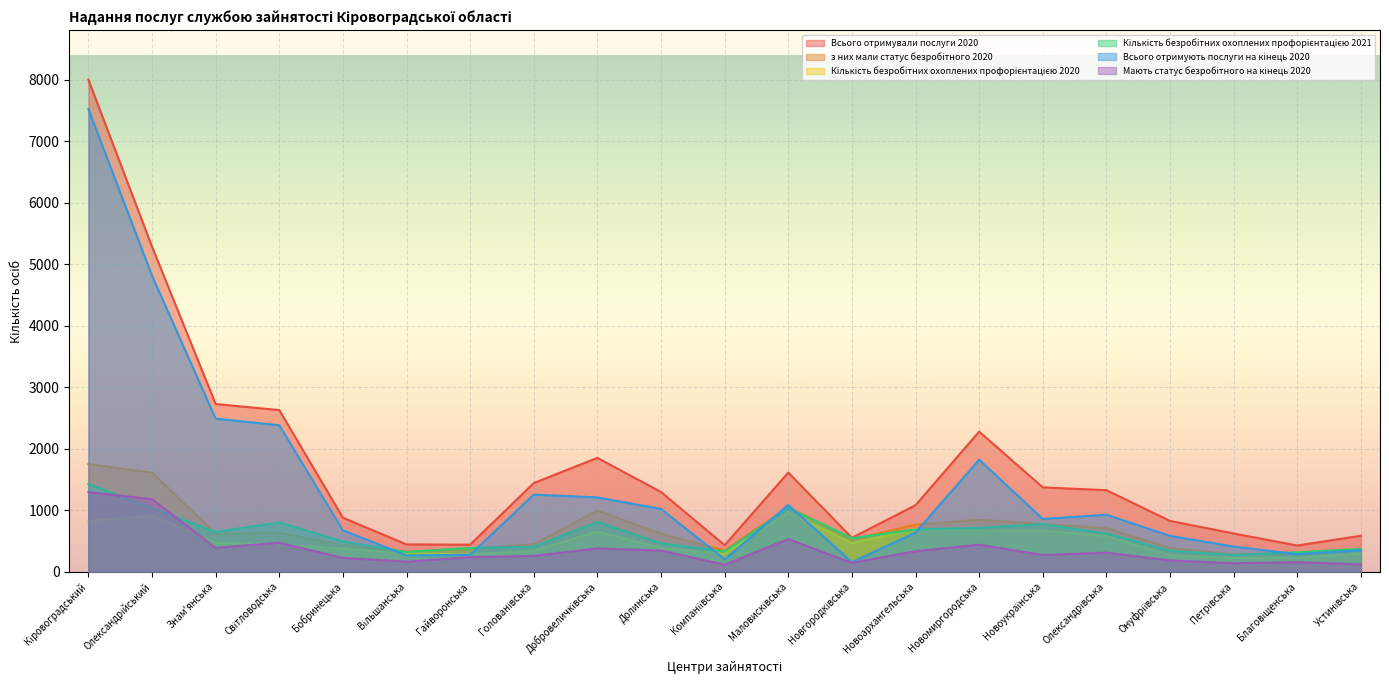

The Кількість безробітних охоплених профорієнтацією 2021 series shows 488 at Бобринецька. True or false?

True